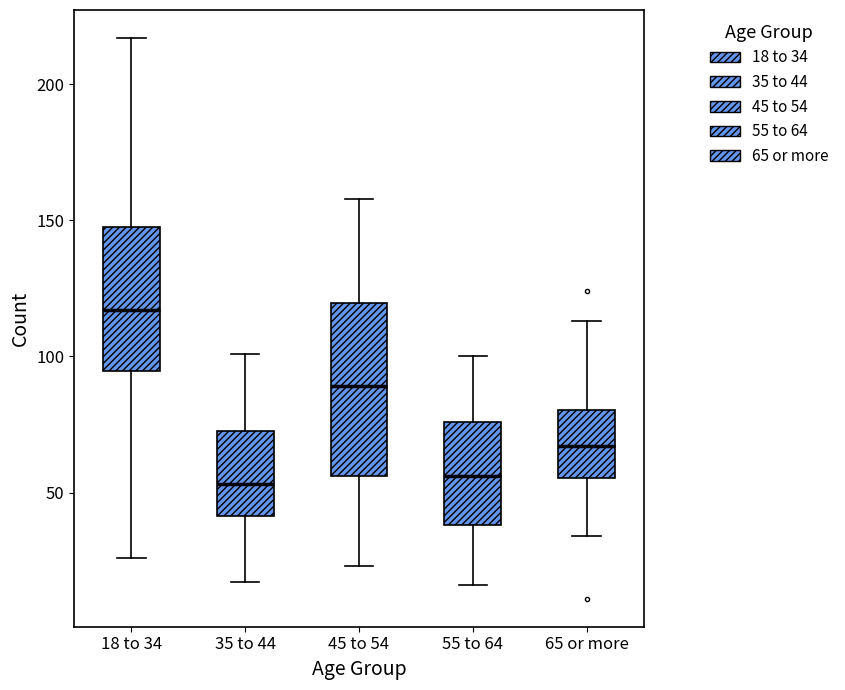

Where does the upper whisker of the box for 65 or more end on the y-axis? The values are not printed on the chart, so give them approximately, as read against the axis.

115